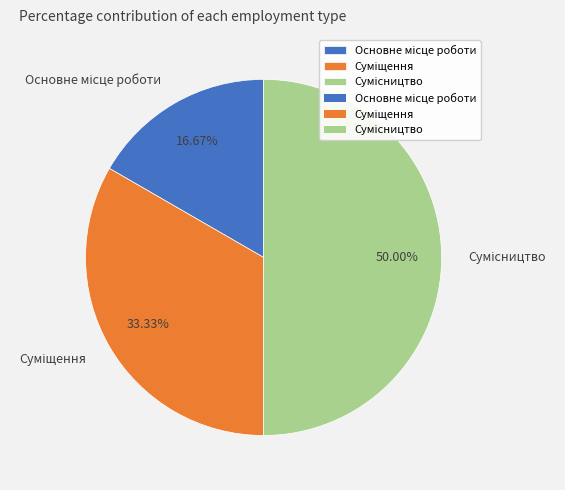

Count the number of slices in the pie.

3